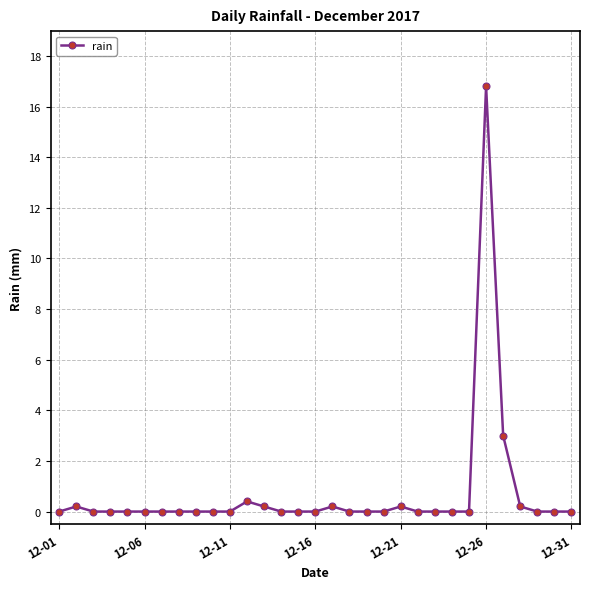

Does the chart display data point markers on the line(s)?

Yes